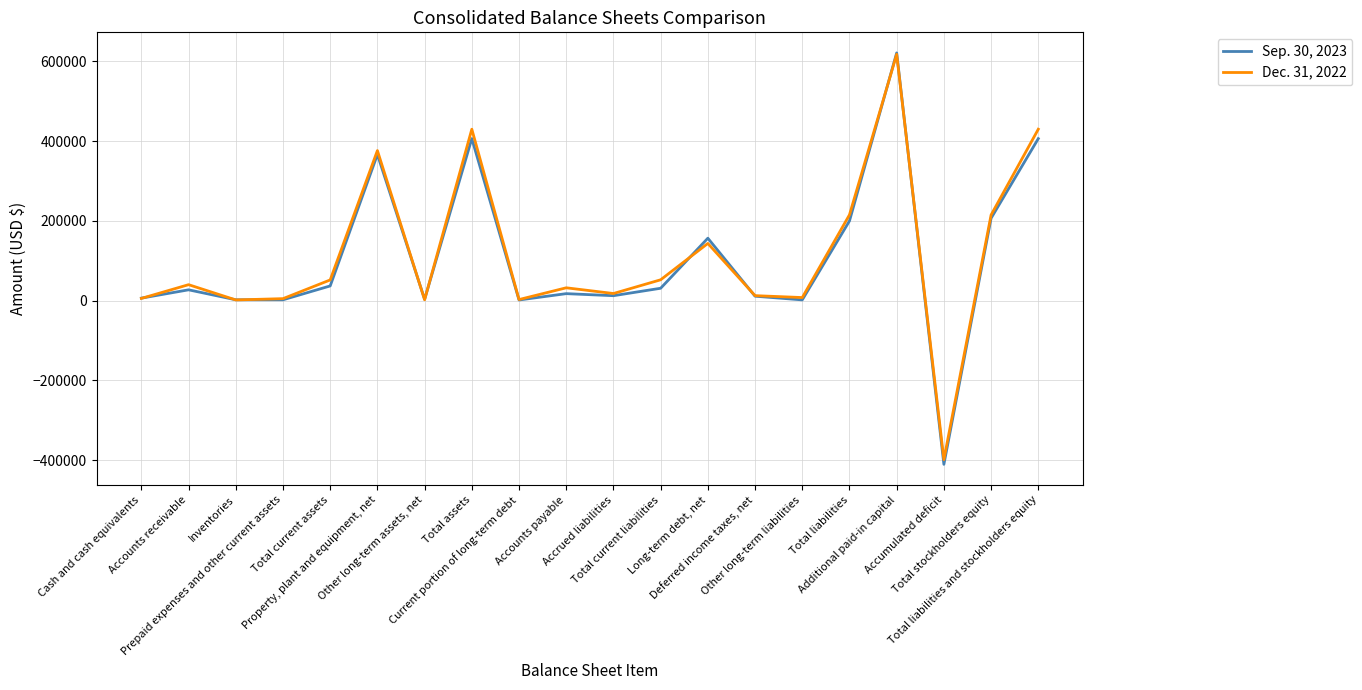

Which series has the widest spread of values?

Sep. 30, 2023